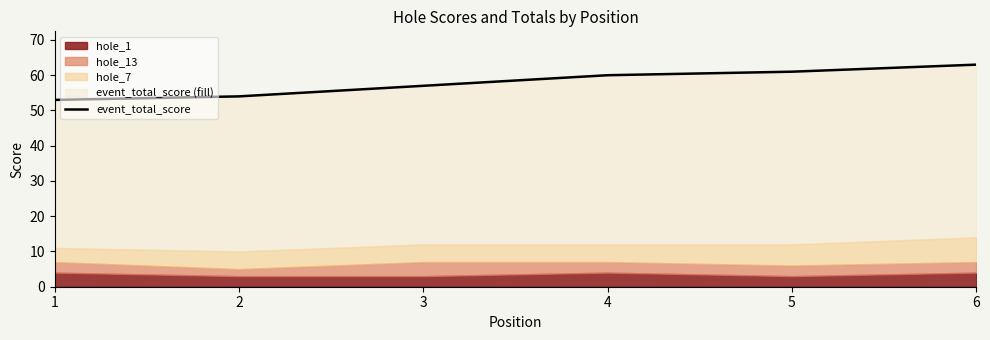

How many values exceed 60?

2